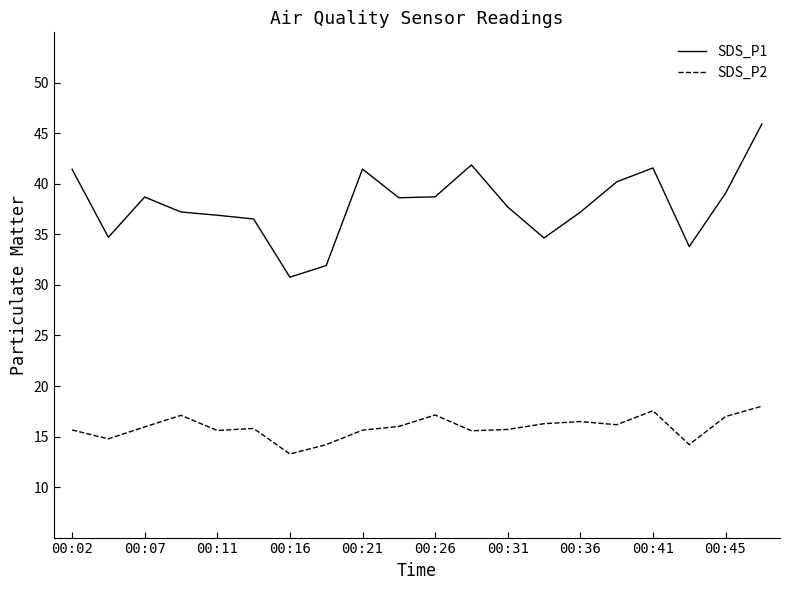

List the series in order of their overall mean, highest first.

SDS_P1, SDS_P2